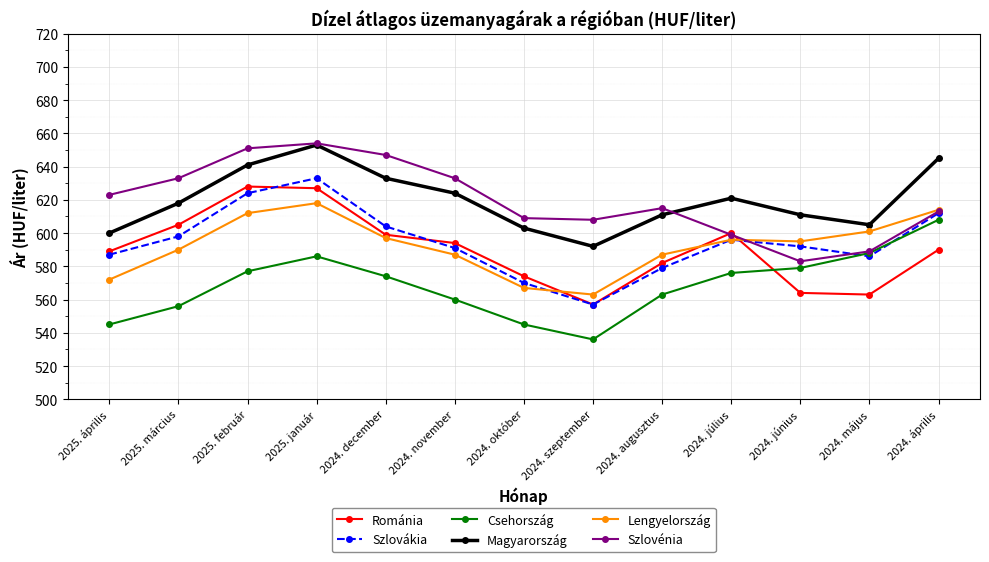

How many interior local valleys does the Magyarország series have?

2